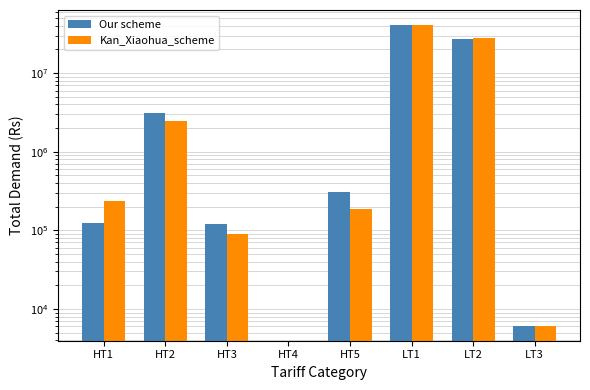

Rank the series by their maximum value, from highest to lowest.

Kan_Xiaohua_scheme, Our scheme